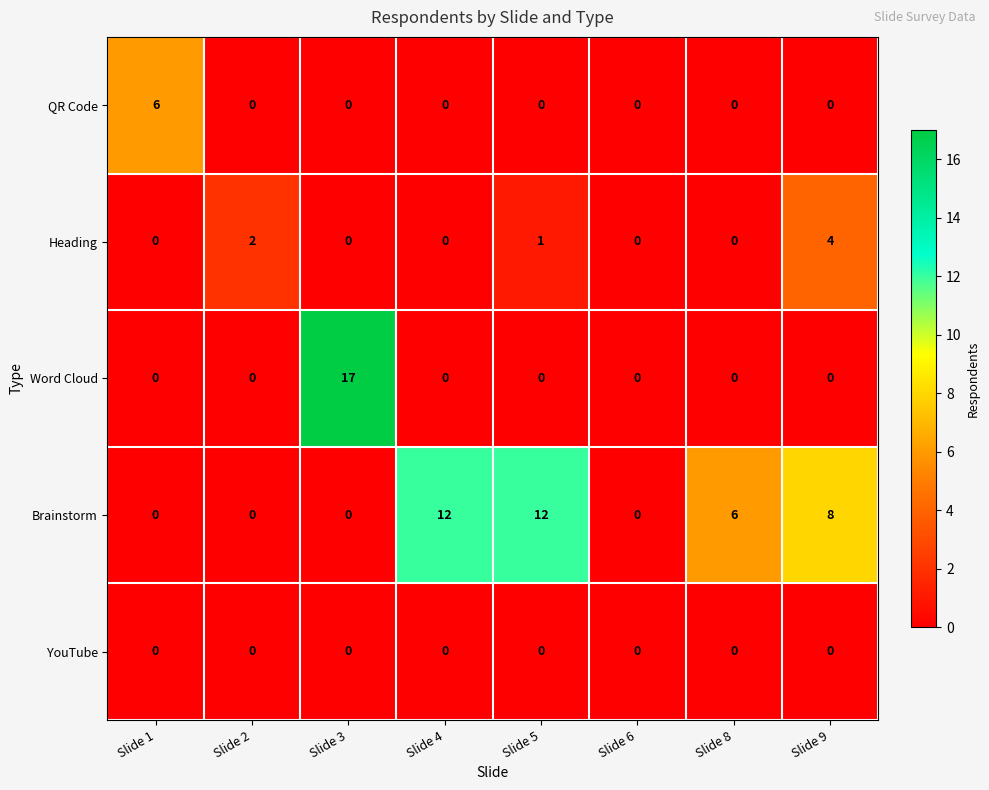

Which series has the largest range (max minus min)?

Word Cloud